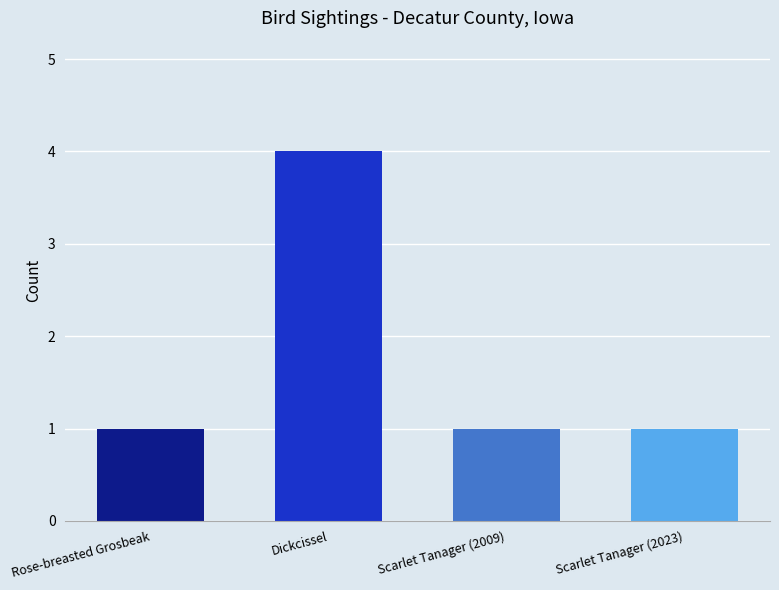

How many data points are above 1?

1